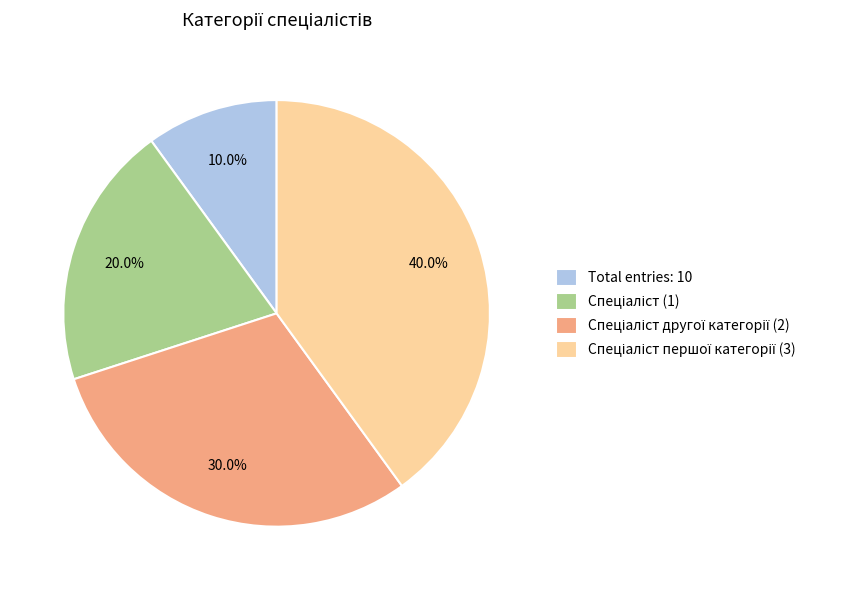

Which category has the smallest portion of the pie?

Total entries: 10